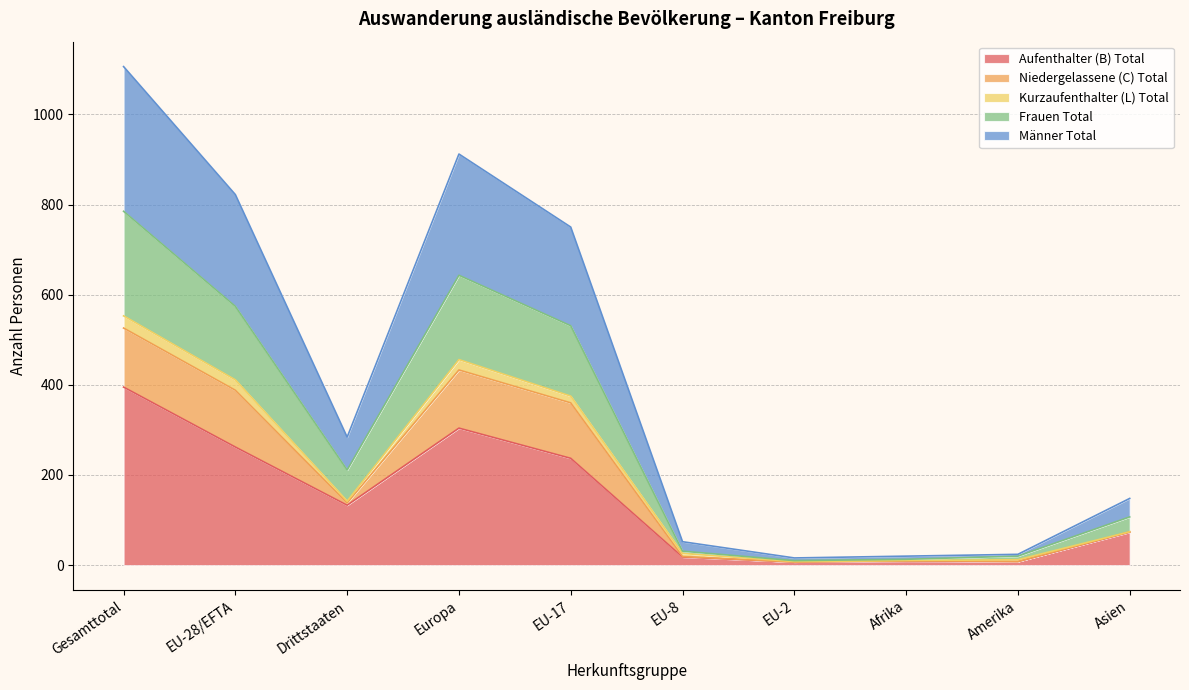

At which category does the chart reach its peak across all series?

Gesamttotal